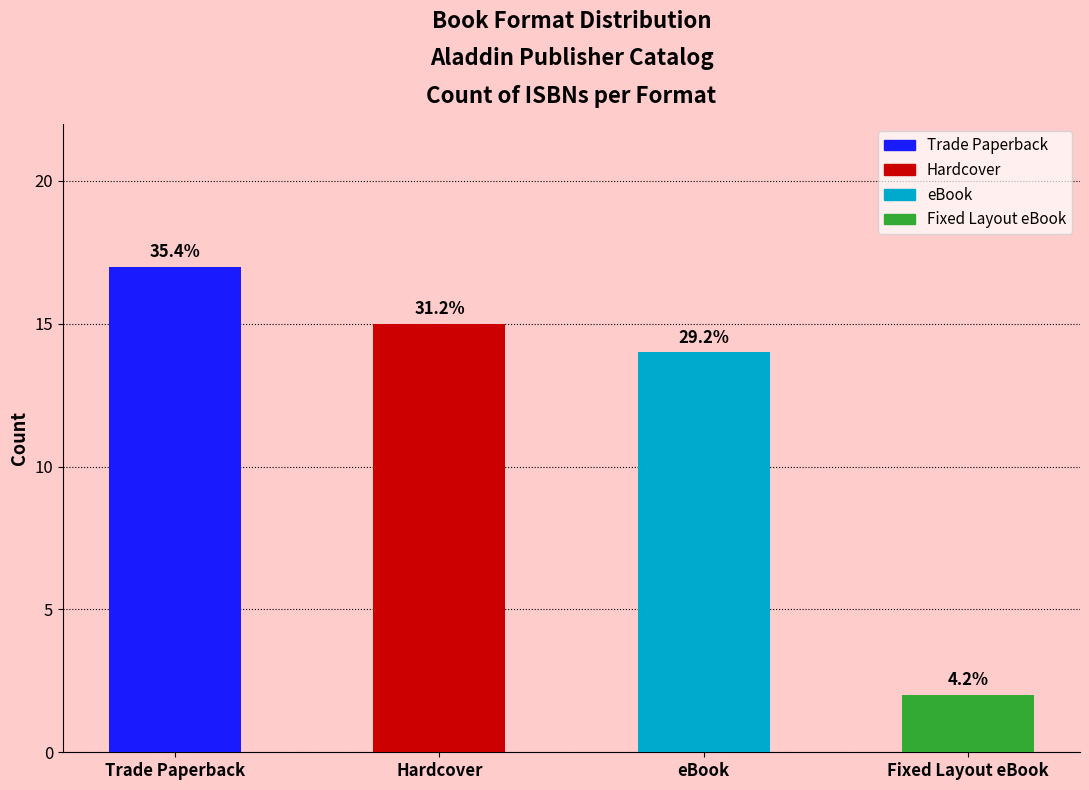

How many bars are there in total?

4